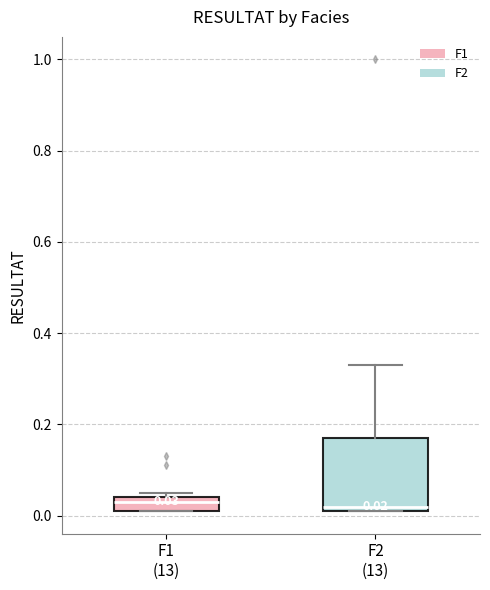

Comparing the boxes themselves (not the whiskers), which one is the tallest?

F2 (13)